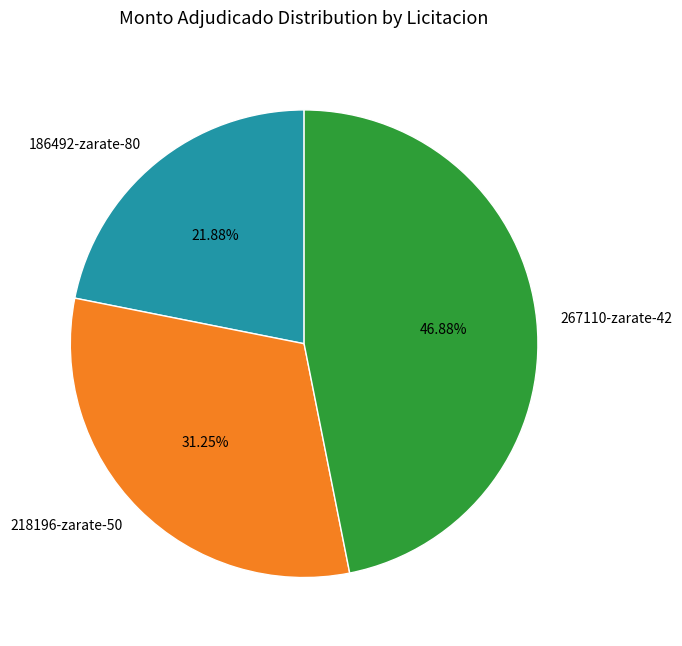

To the nearest percent, what is the average slice percentage?

33%